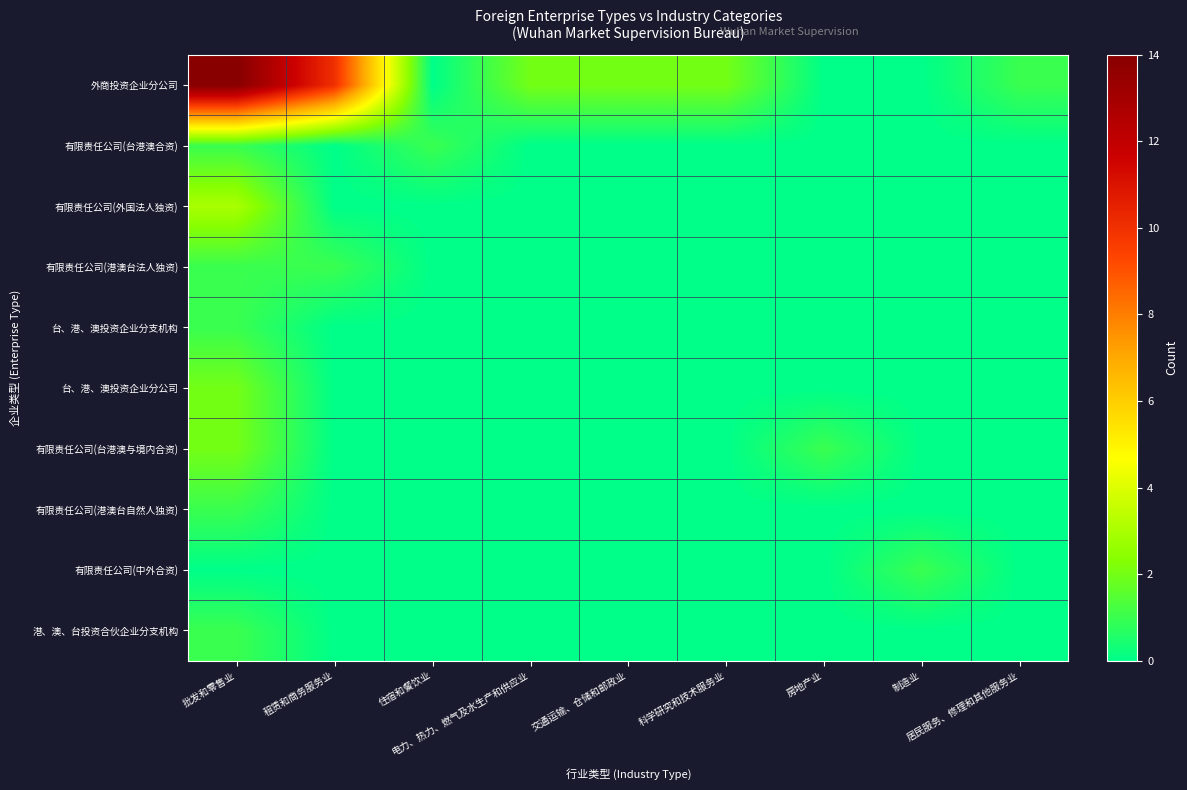

At which category is the sum across all series the highest?

批发和零售业